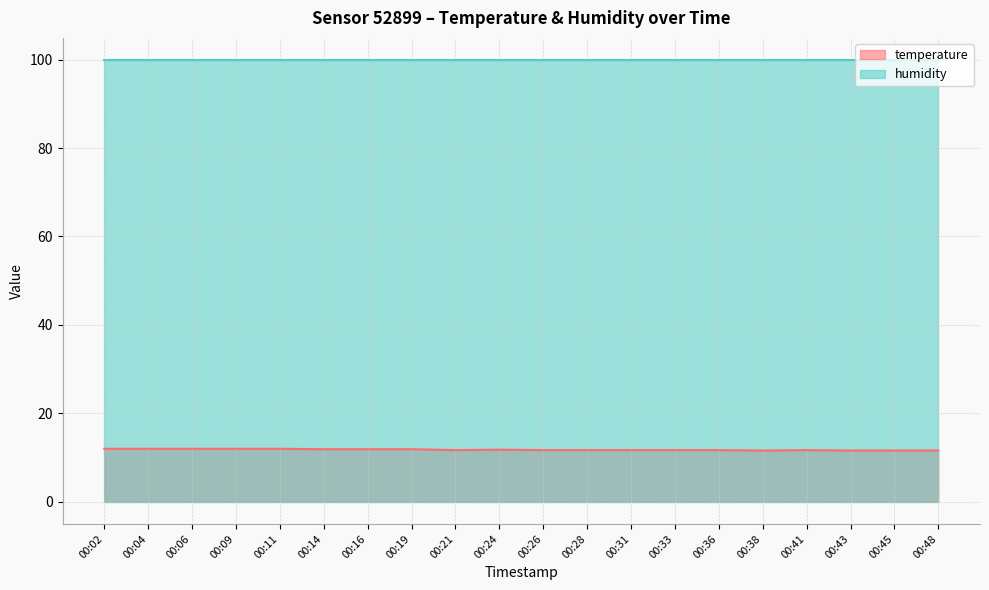

Where is the first local minimum?

00:21